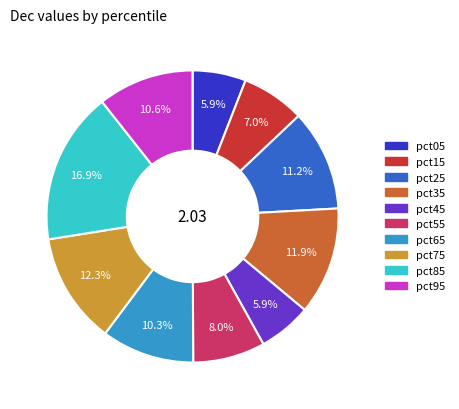

Between pct45 and pct15, which is larger?

pct15